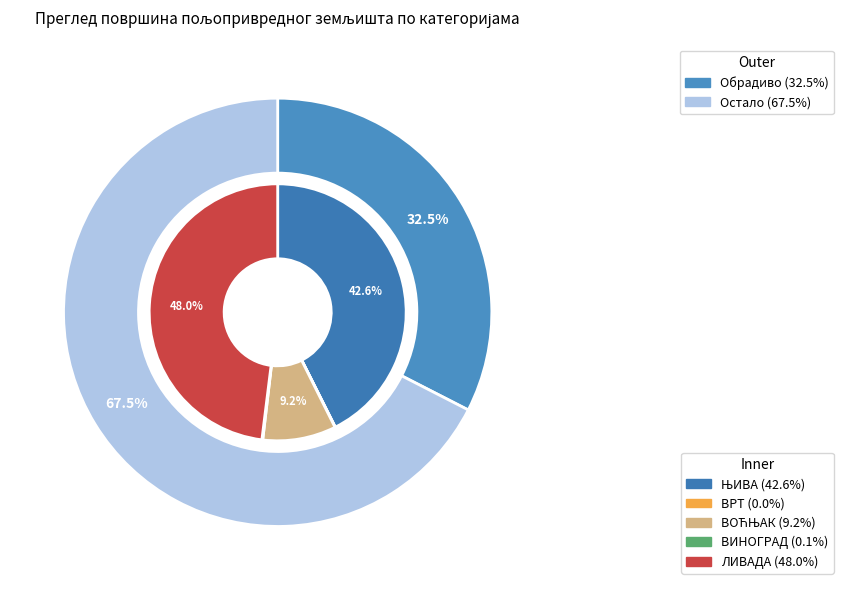

Rank the categories by value from highest to lowest.

ЛИВАДА, ЊИВА, ВОЋЊАК, ВИНОГРАД, ВРТ